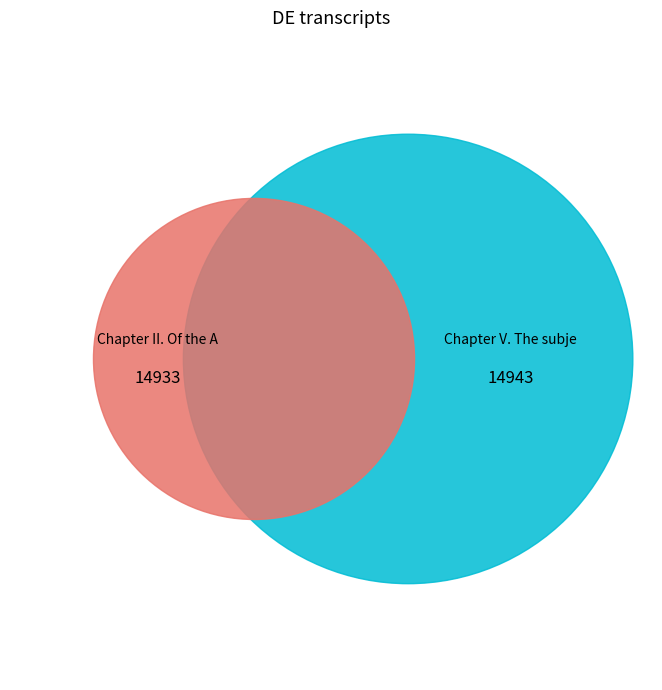

How many segments does this pie chart have?

2